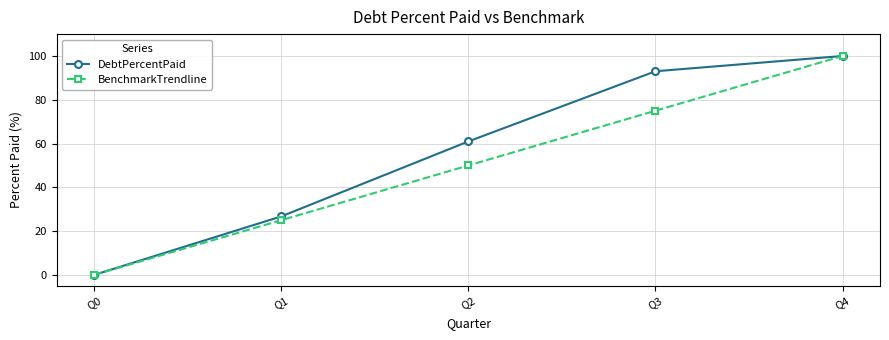

What is the greatest value displayed?

100.0